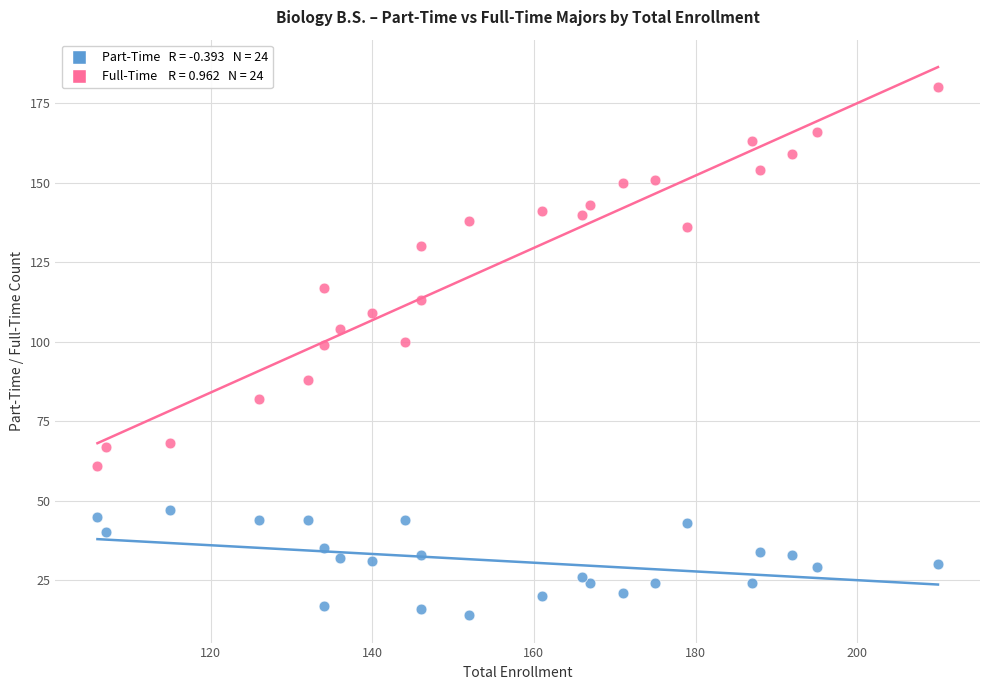

Across all data points, what is the range of X values (max minus min)?

104